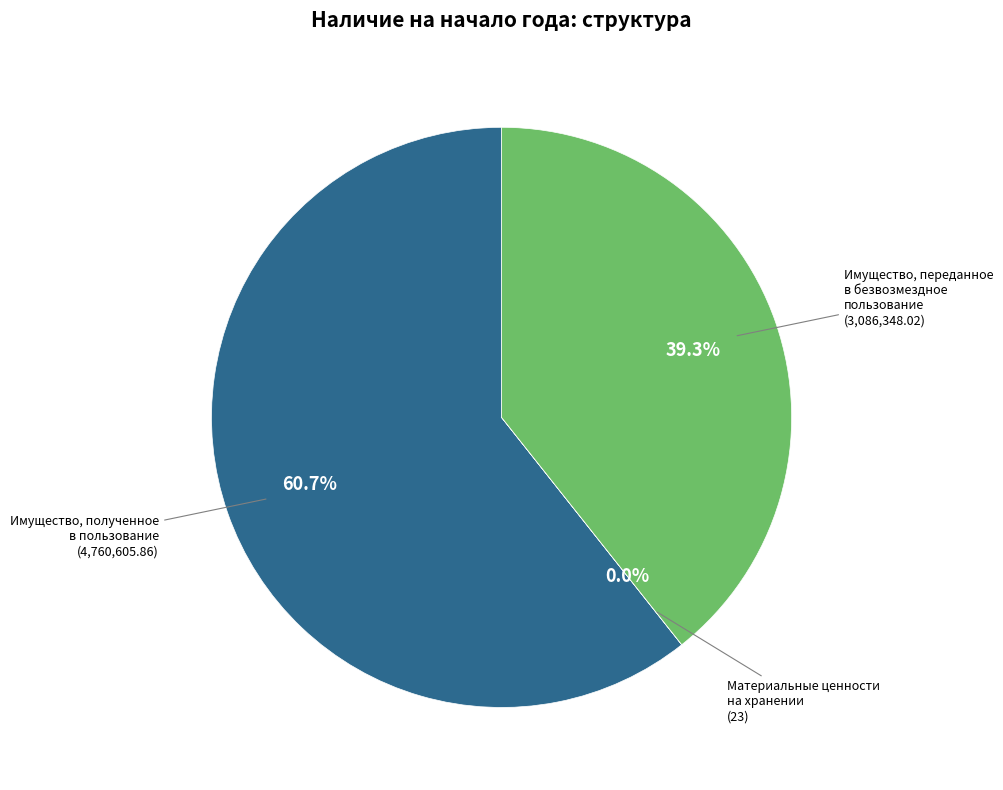

Is there any slice that represents more than half of the pie?

Yes